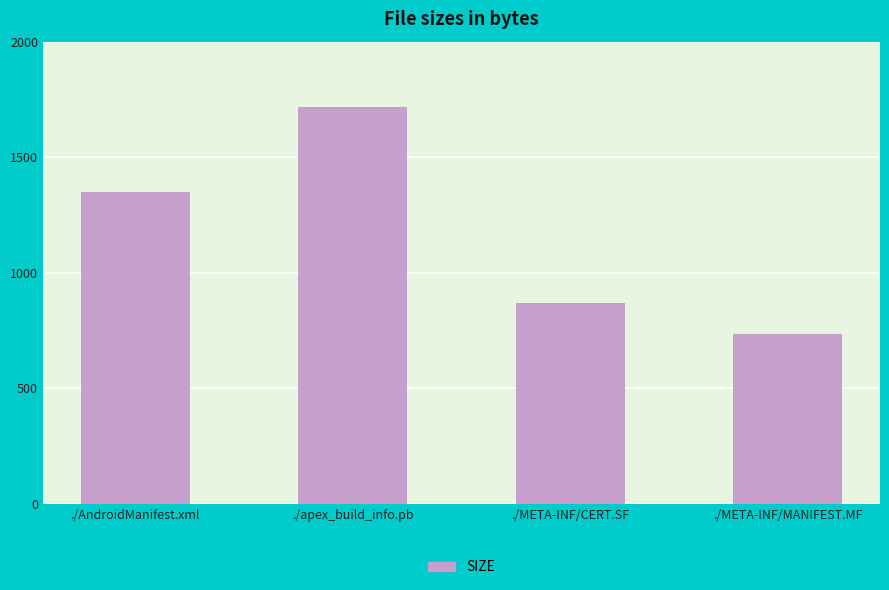

What is the ratio of the value at ./META-INF/MANIFEST.MF to the value at ./apex_build_info.pb?

0.4